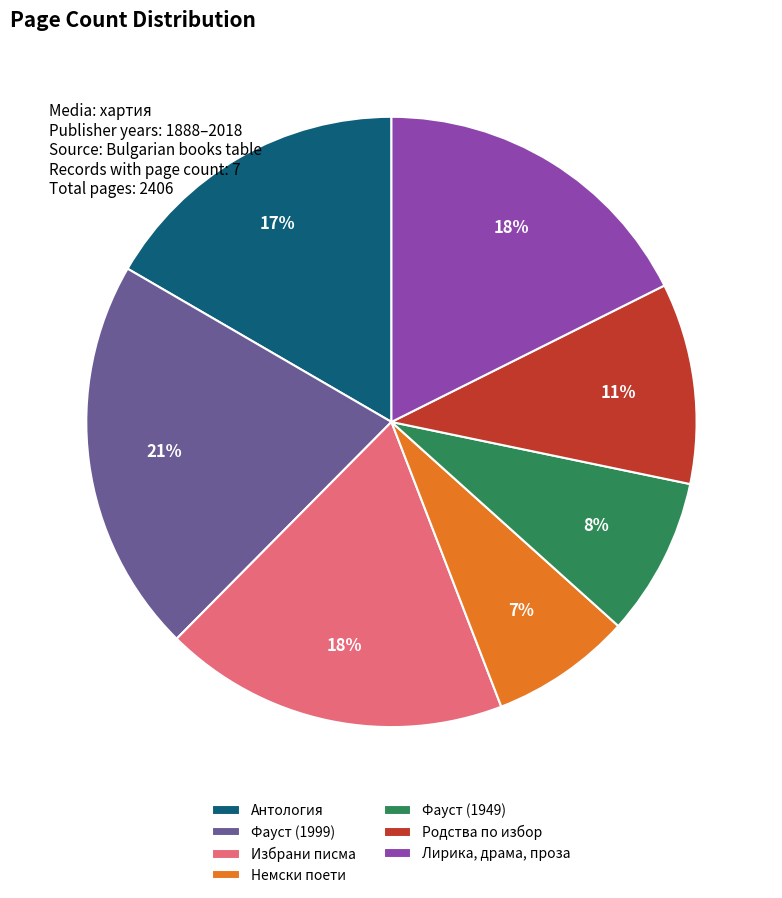

To the nearest percent, what is the average slice percentage?

14%